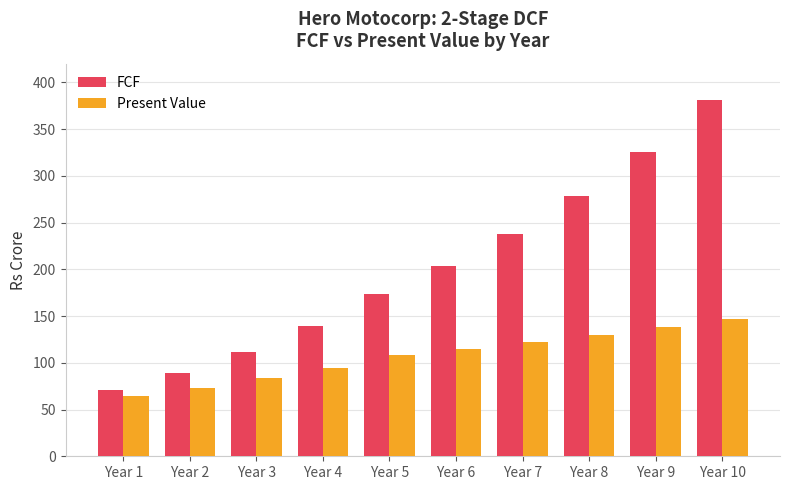

What is the minimum value for Present Value?

64.7